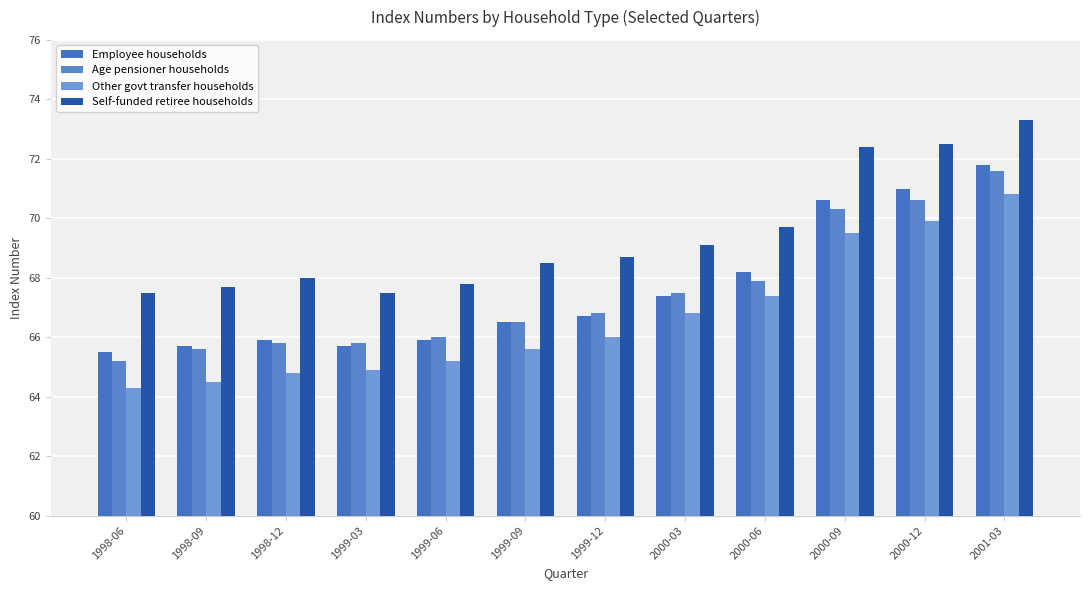

Which series has the widest spread of values?

Other govt transfer households